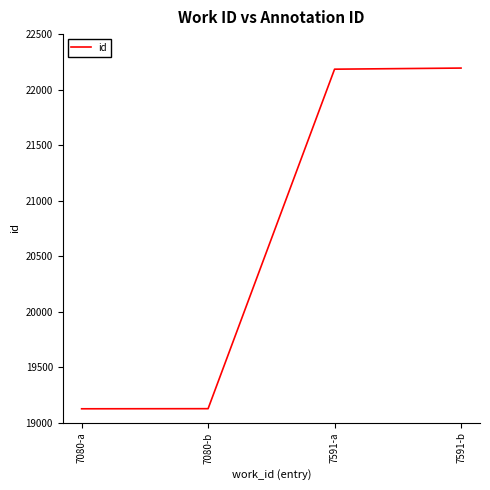

At which label is the value closest to 20659?

7591-a